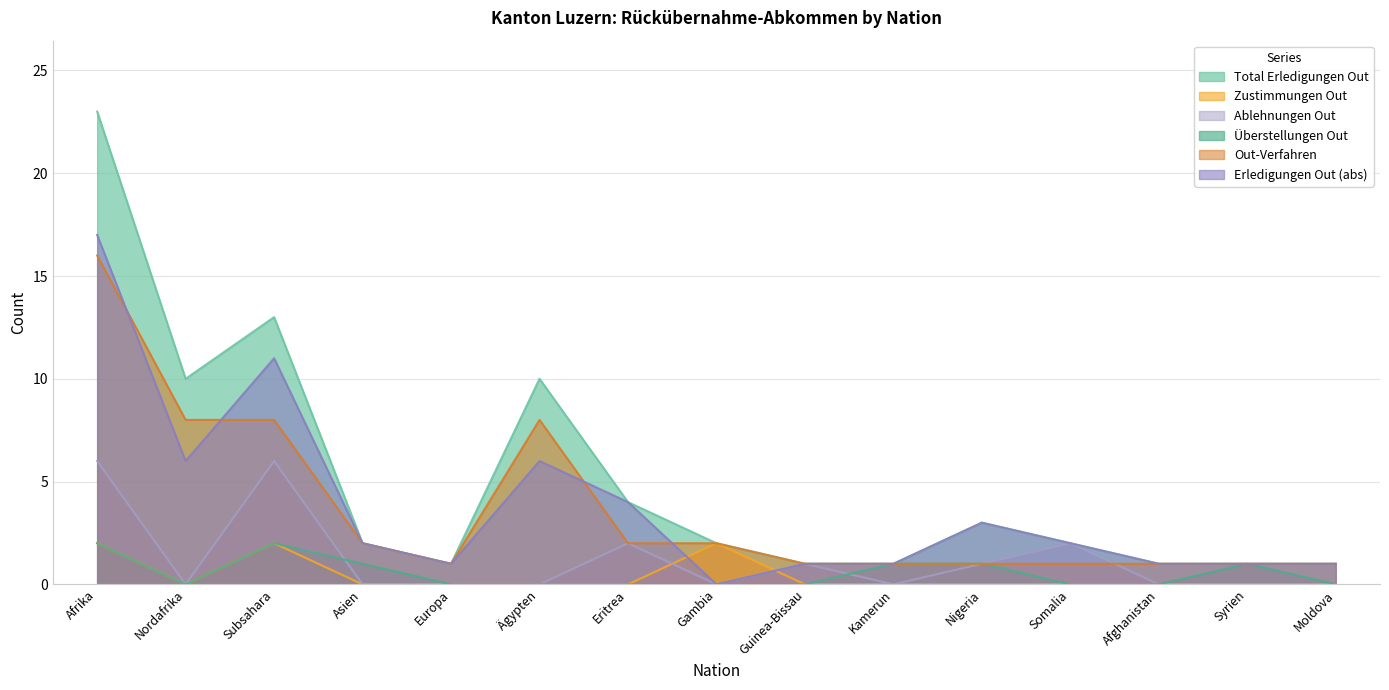

What is the greatest value displayed?

23